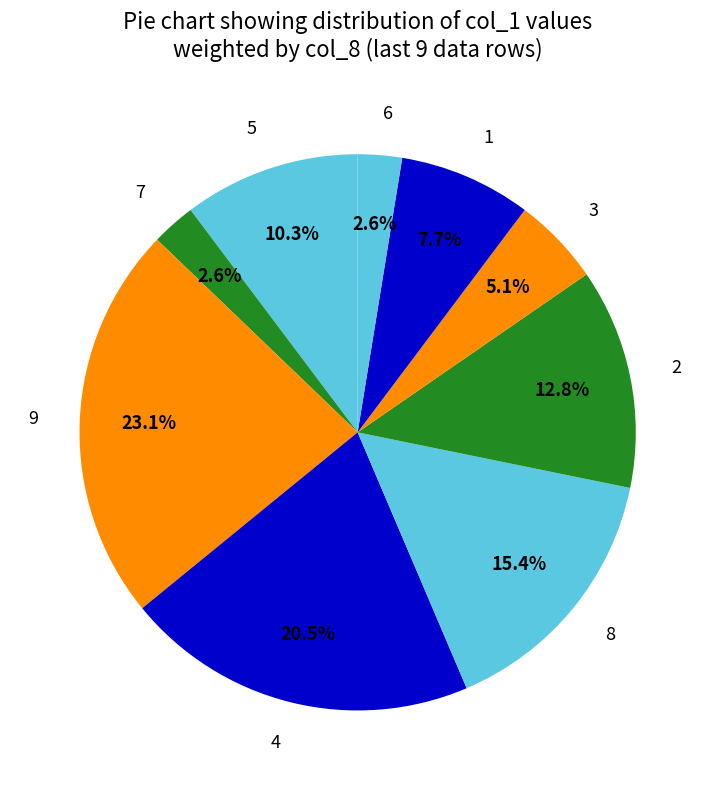

Is there a majority slice in this chart?

No